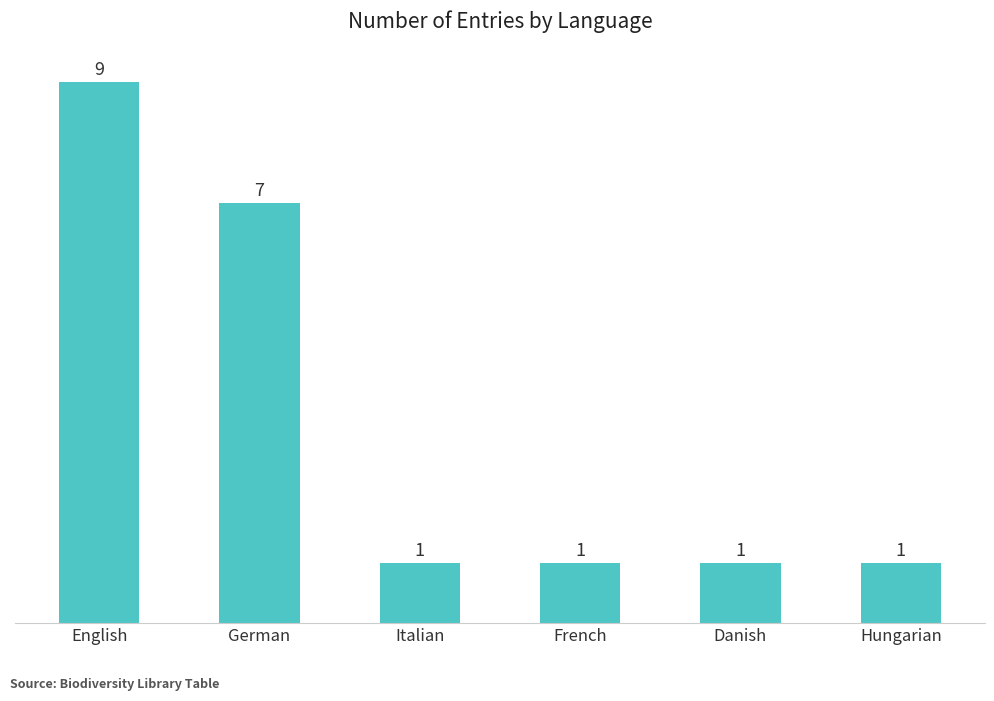

What is the minimum value shown in the chart?

1